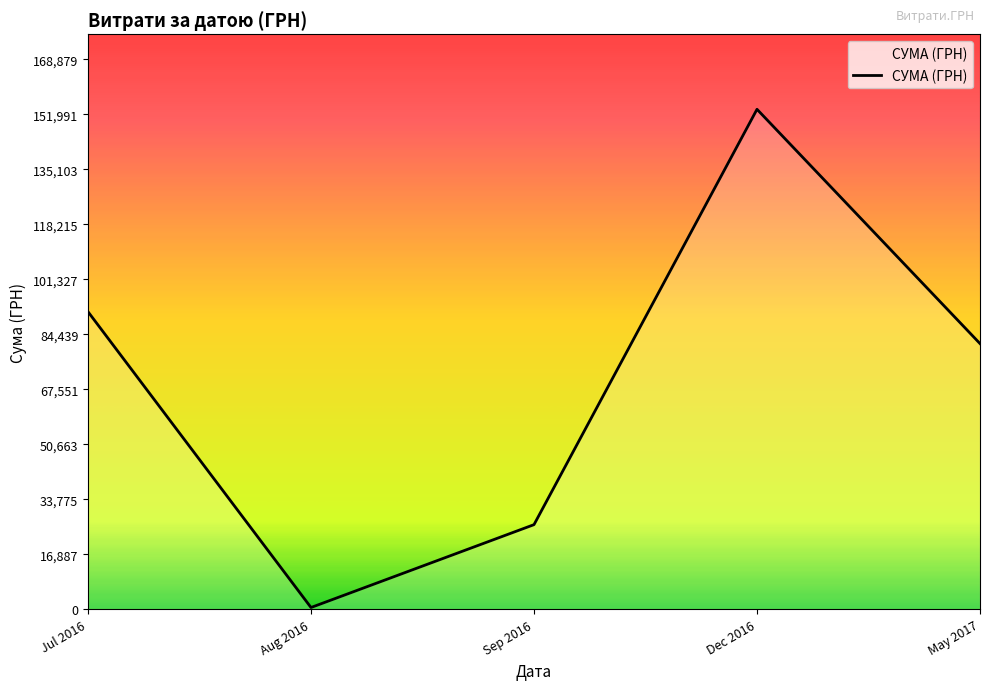

Is it true that the value at Dec 2016 is 153527.0?

True